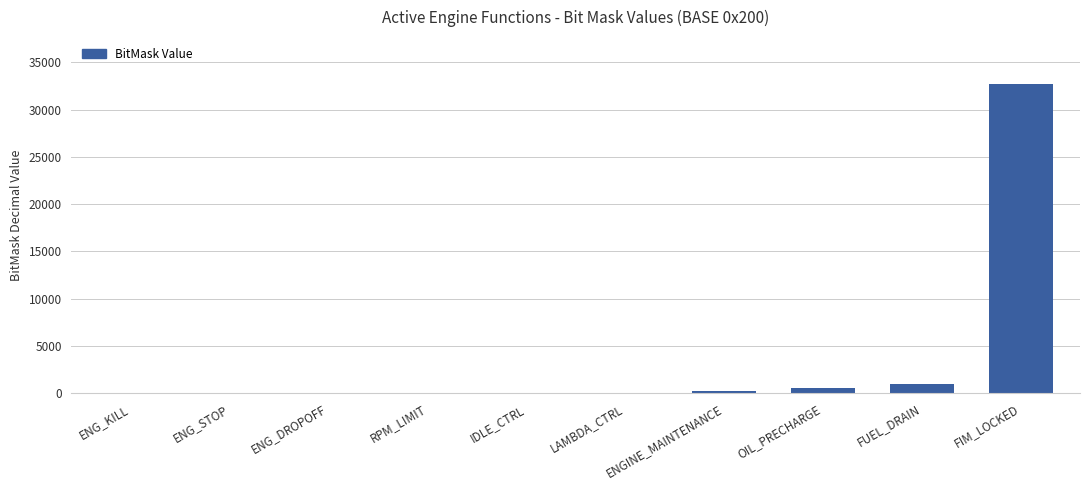

Which has a higher value, FUEL_DRAIN or ENG_STOP?

FUEL_DRAIN